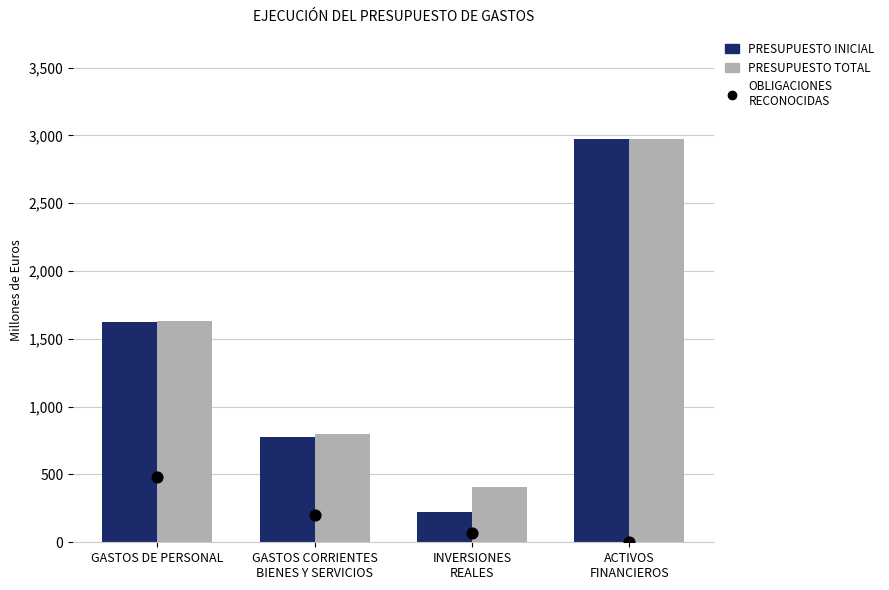

At how many categories does at least one series exceed 1049?

2